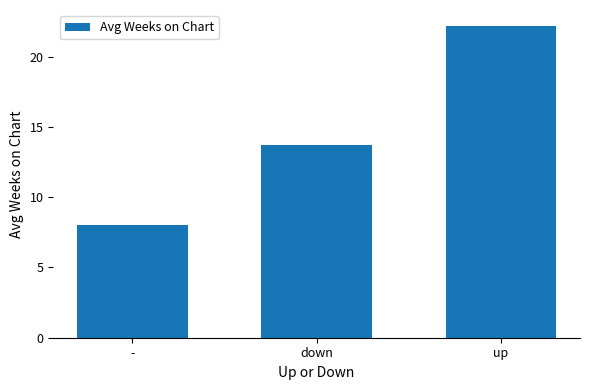

Where does the data first go above 13?

down